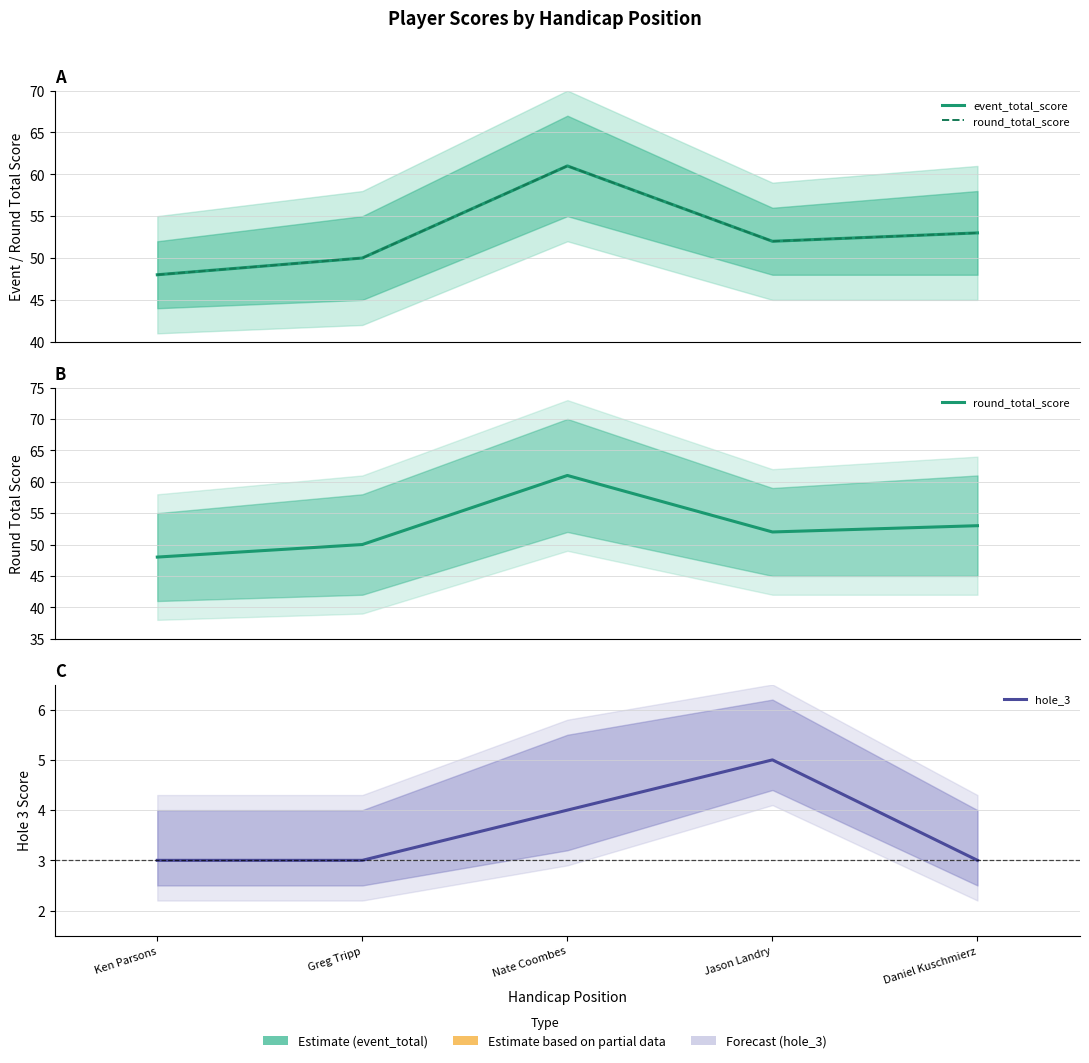

At which label is hole_3 closest to 4?

Nate Coombes